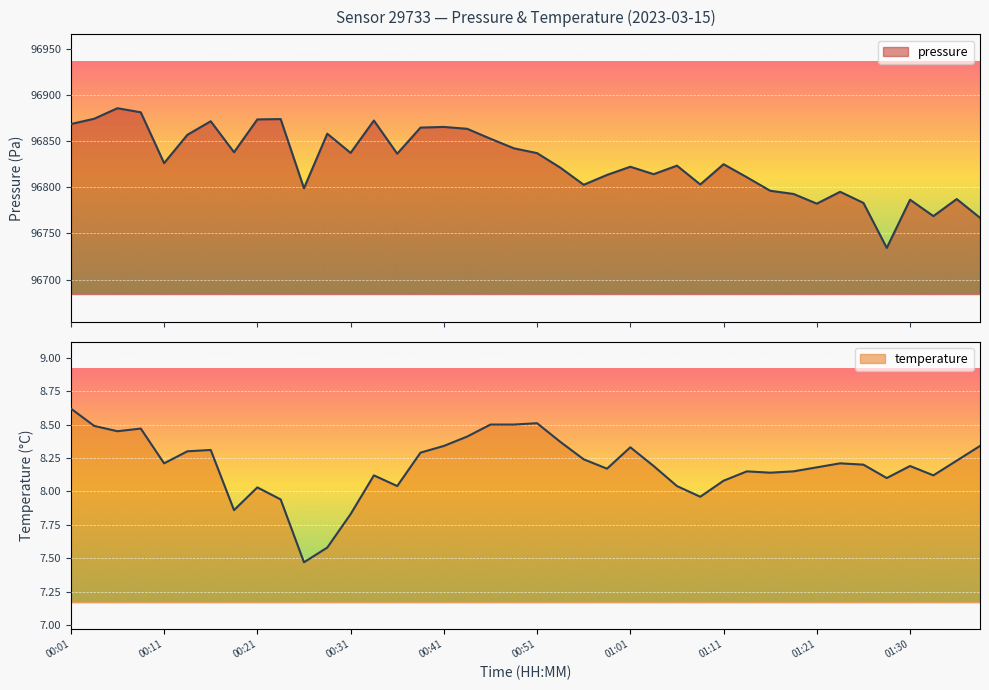

List the labels in order of value, largest first.

00:06, 00:09, 00:04, 00:23, 00:21, 00:34, 00:16, 00:01, 00:41, 00:38, 00:43, 00:28, 00:14, 00:46, 00:48, 00:18, 00:31, 00:51, 00:36, 00:11, 01:11, 01:06, 01:01, 00:53, 01:03, 00:58, 01:13, 01:08, 00:56, 00:26, 01:16, 01:23, 01:18, 01:35, 01:30, 01:26, 01:21, 01:33, 01:38, 01:28